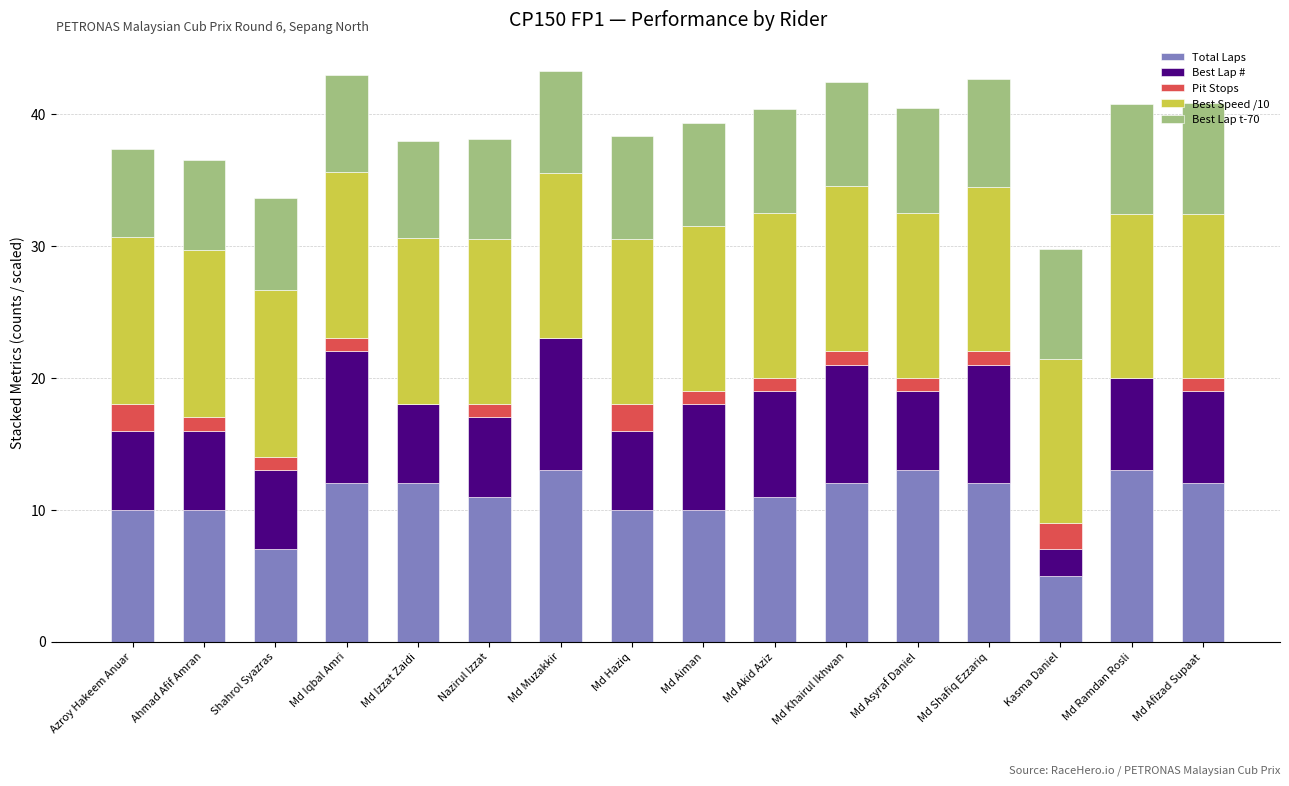

Count the number of data series in this chart.

5